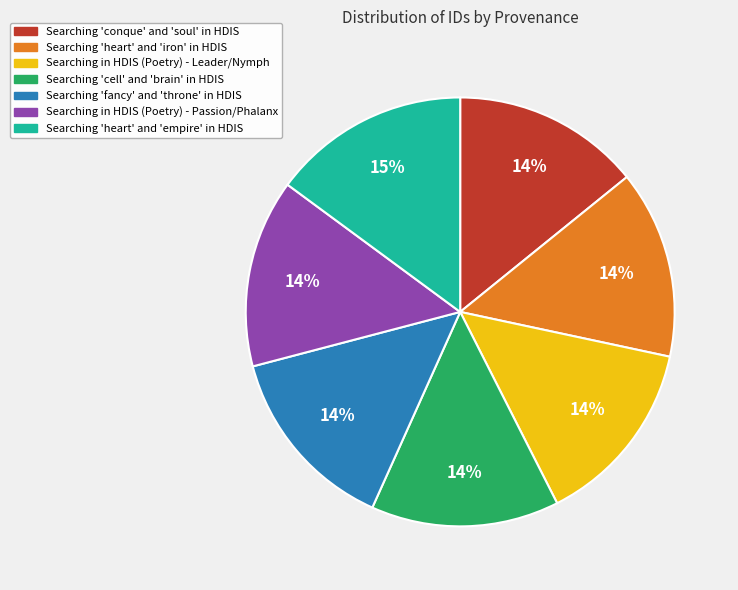

Which slice is the largest?

Searching 'heart' and 'empire' in HDIS